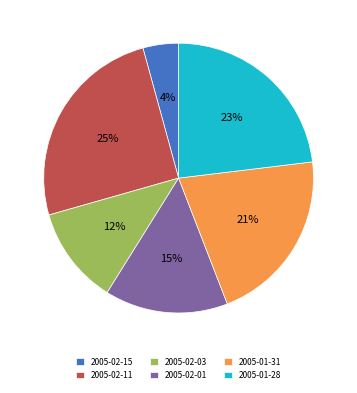

To the nearest percent, what is the combined percentage of 2005-02-11 and 2005-01-31?

46%